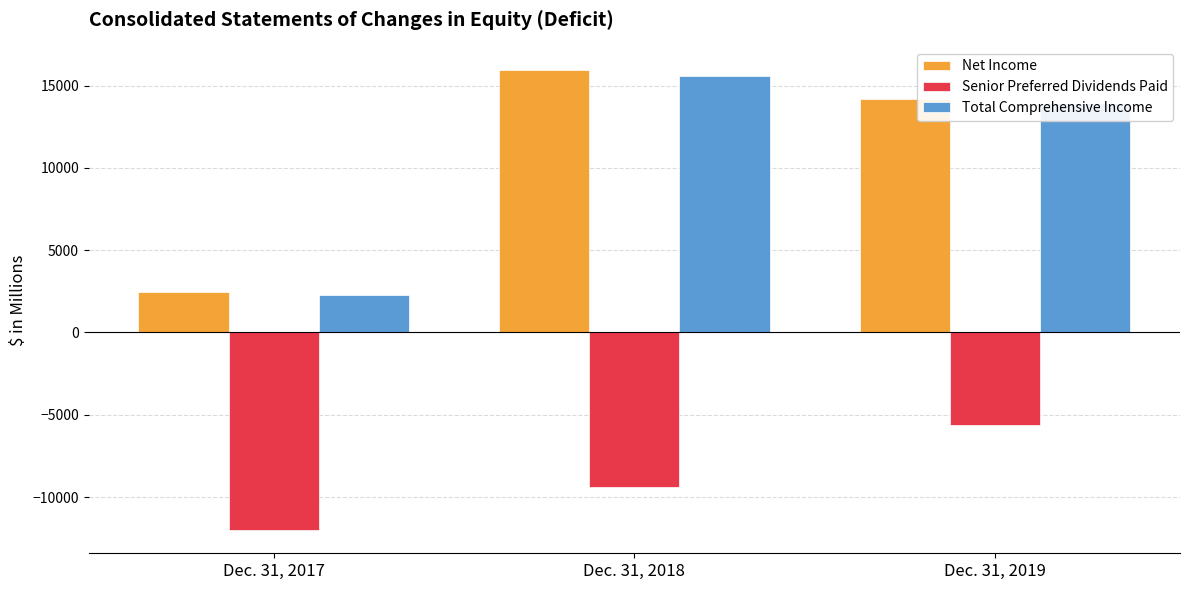

Which category has the lowest value in the Total Comprehensive Income series?

Dec. 31, 2017